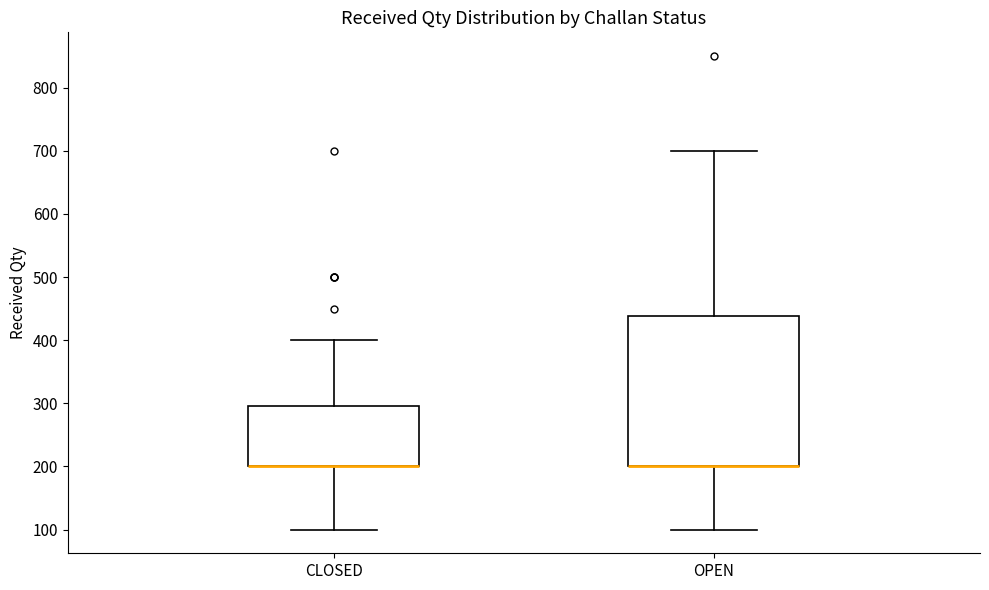

Reading left to right, transcribe this box plot: for each box, give where its median line is, the range the box spans, and where its two whiskers end, as read against the y-axis. The values are not printed on the chart, so give them approximately, as read against the axis.

CLOSED: median 200 (drawn on the box's lower edge), box 200 to 300, whiskers 100 to 400
OPEN: median 200 (drawn on the box's lower edge), box 200 to 440, whiskers 100 to 700